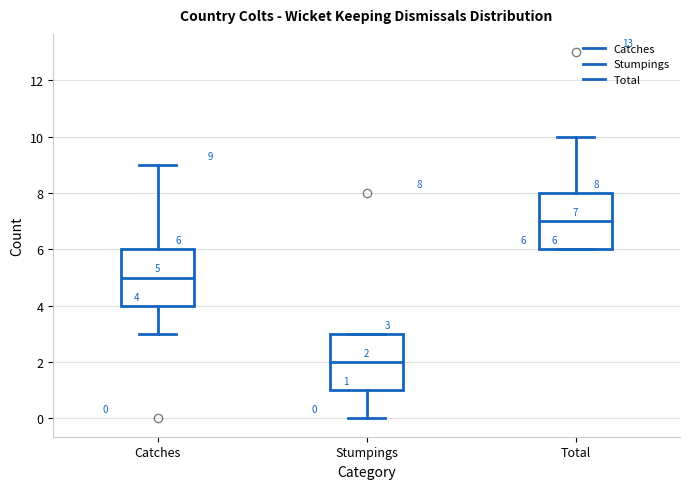

Which box has the lowest median line?

Stumpings